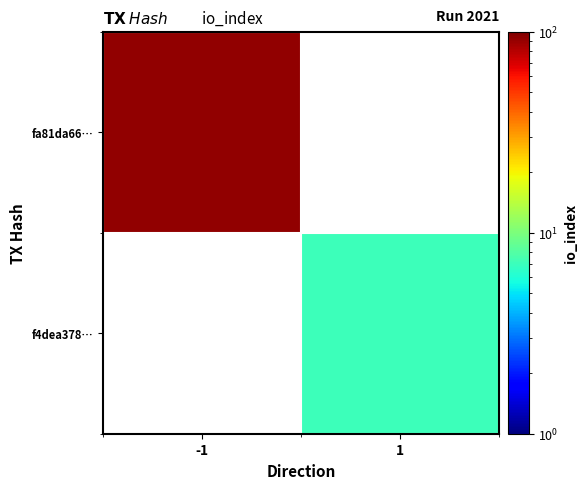

Rank the categories by f4dea378… value from highest to lowest.

-1, 1